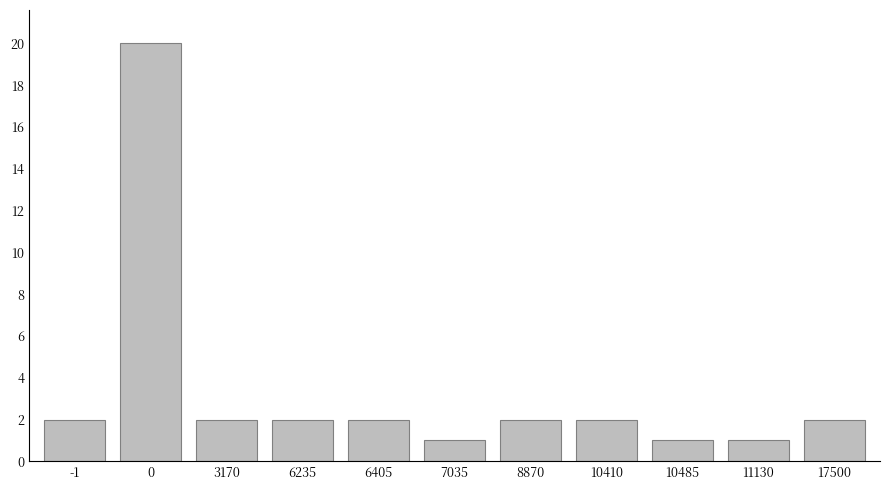

Reading left to right, what are all the values shown in this chart?

-1=2	0=20	3170=2	6235=2	6405=2	7035=1	8870=2	10410=2	10485=1	11130=1	17500=2